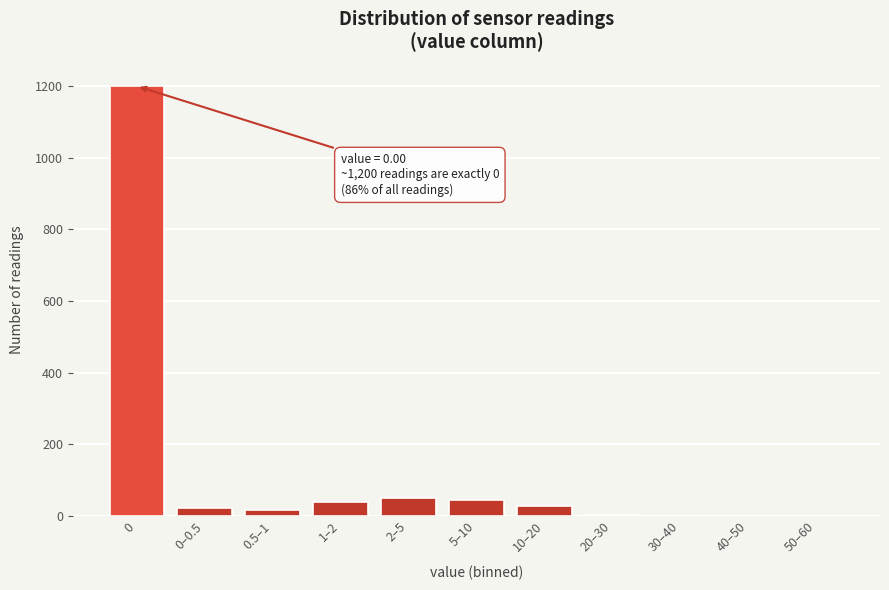

At which label is the value closest to 600?

2–5